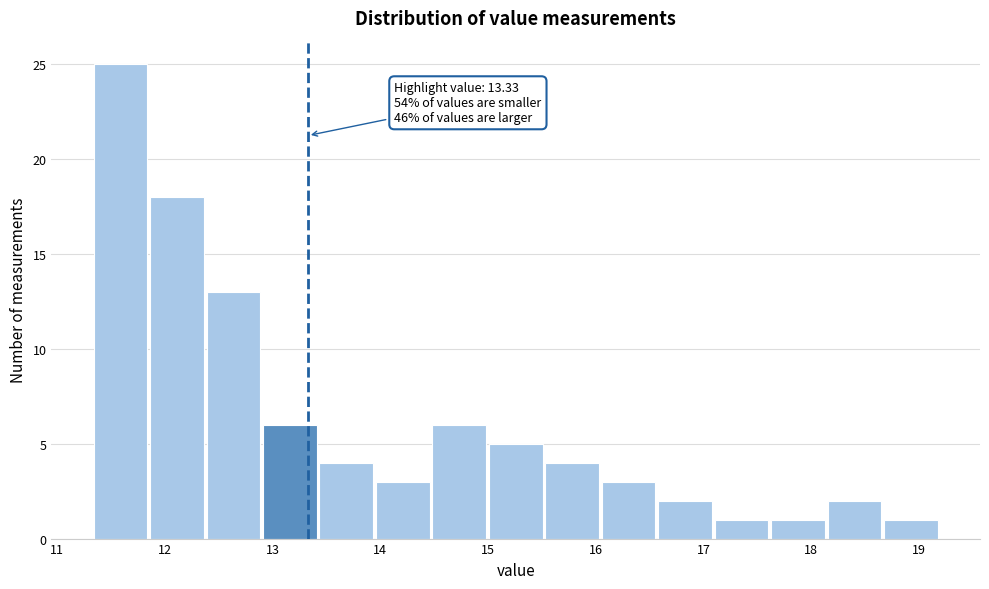

Over which range of the x-axis is the bar tallest?

11.3 to 11.9